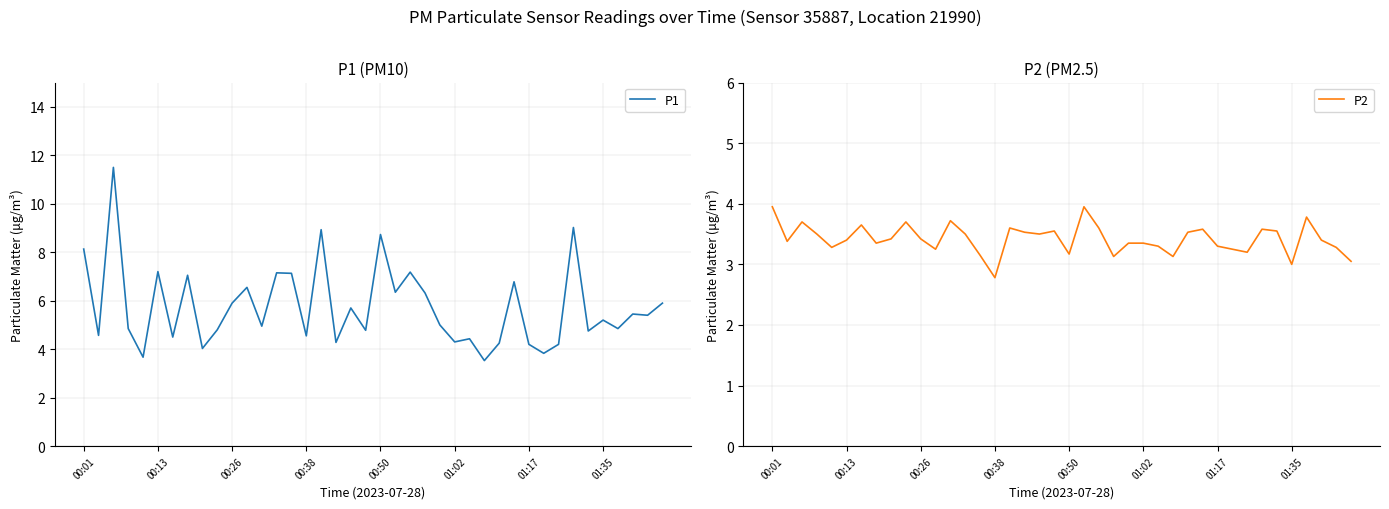

Reading left to right, what are all the values shown in this chart?

P1: 8.1	4.6	11.5	4.8	3.7	7.2	4.5	7.0	4.0	4.8	5.9	6.5	5.0	7.2	7.1	4.5	8.9	4.3	5.7	4.8	8.7	6.3	7.2	6.3	5.0	4.3	4.4	3.5	4.2	6.8	4.2	3.8	4.2	9.0	4.8	5.2	4.8	5.5	5.4	5.9
P2: 4.0	3.4	3.7	3.5	3.3	3.4	3.6	3.4	3.4	3.7	3.4	3.2	3.7	3.5	3.1	2.8	3.6	3.5	3.5	3.5	3.2	4.0	3.6	3.1	3.4	3.4	3.3	3.1	3.5	3.6	3.3	3.2	3.2	3.6	3.5	3.0	3.8	3.4	3.3	3.0